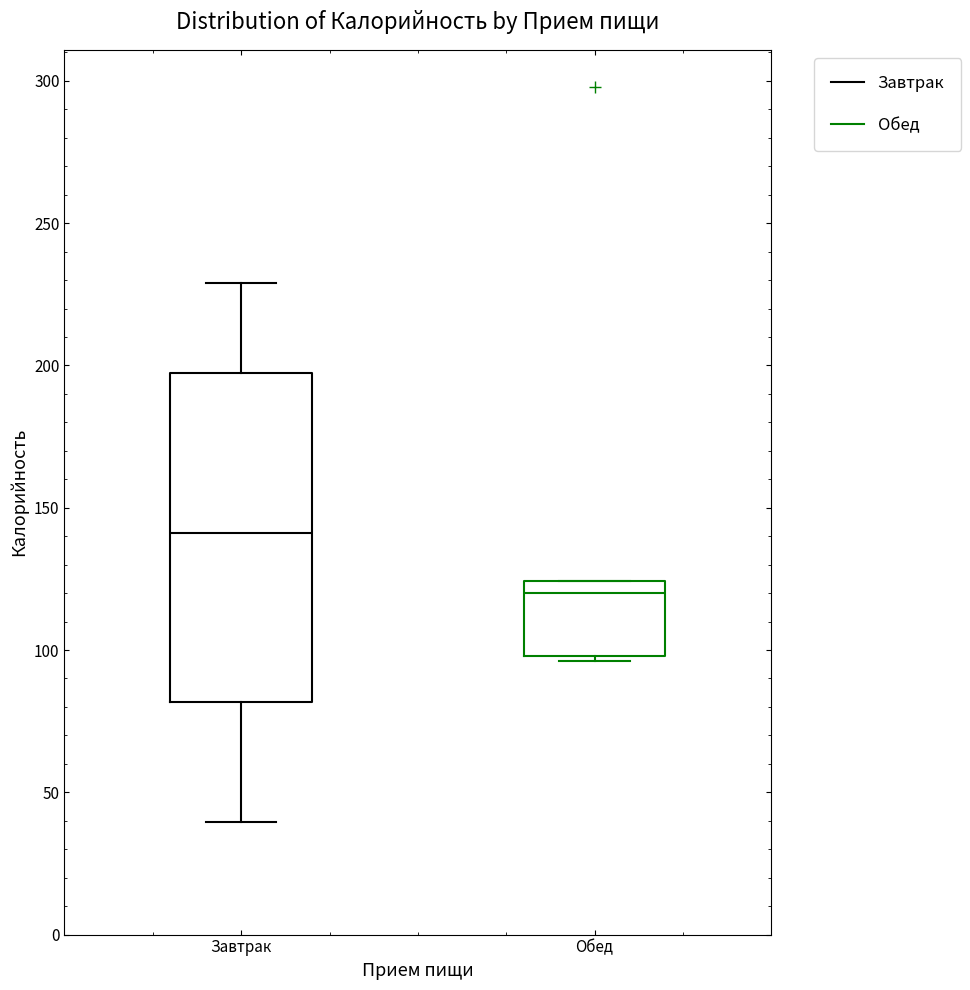

Where does the upper whisker of the box for Завтрак end on the y-axis? The values are not printed on the chart, so give them approximately, as read against the axis.

230